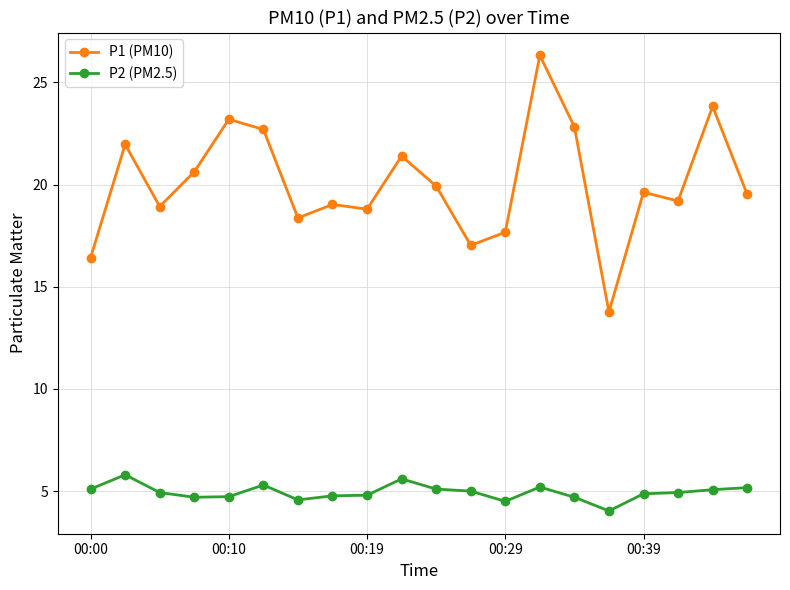

What is the difference between the maximum and minimum values in the P1 (PM10) series?

12.6